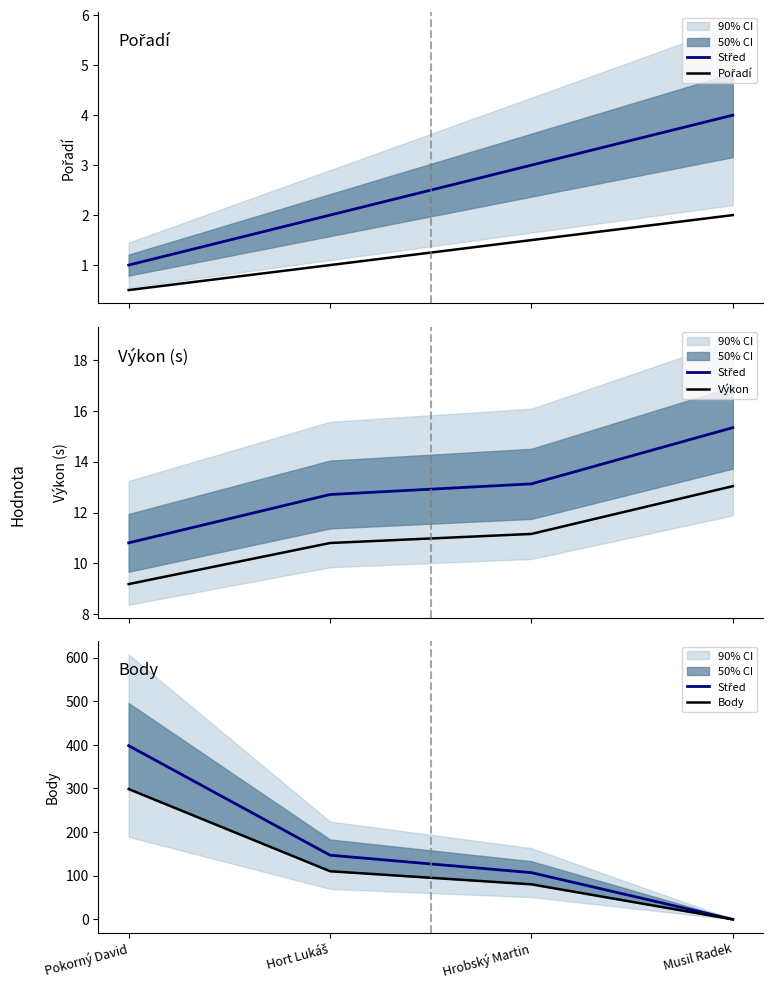

What position from the left is Pokorný David?

1